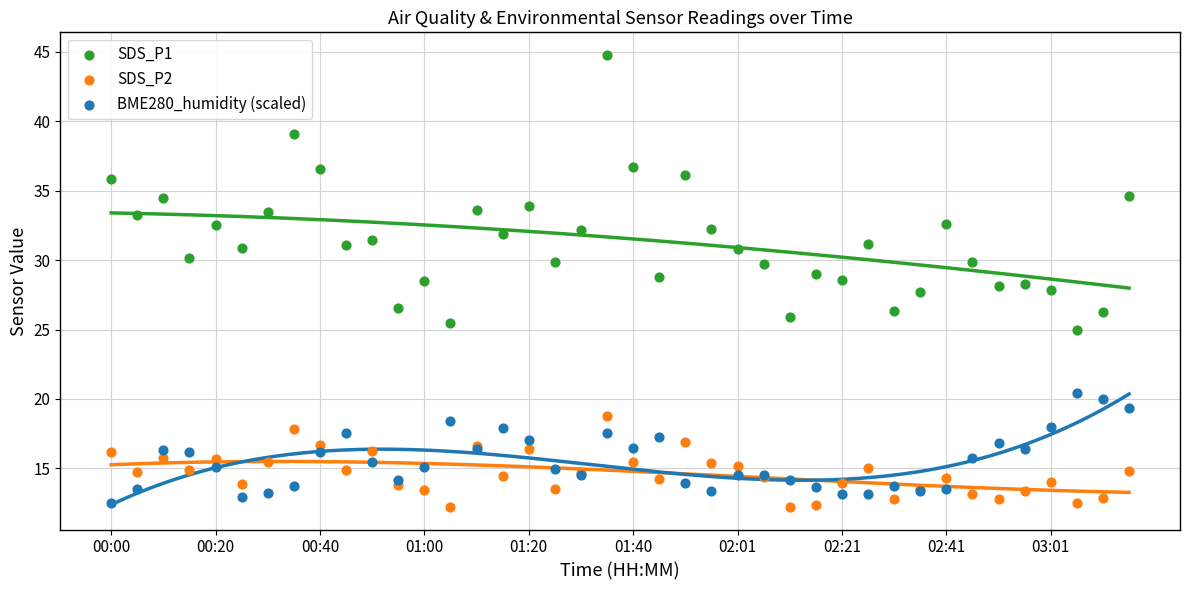

Which series has the largest Y range (max minus min)?

SDS_P1